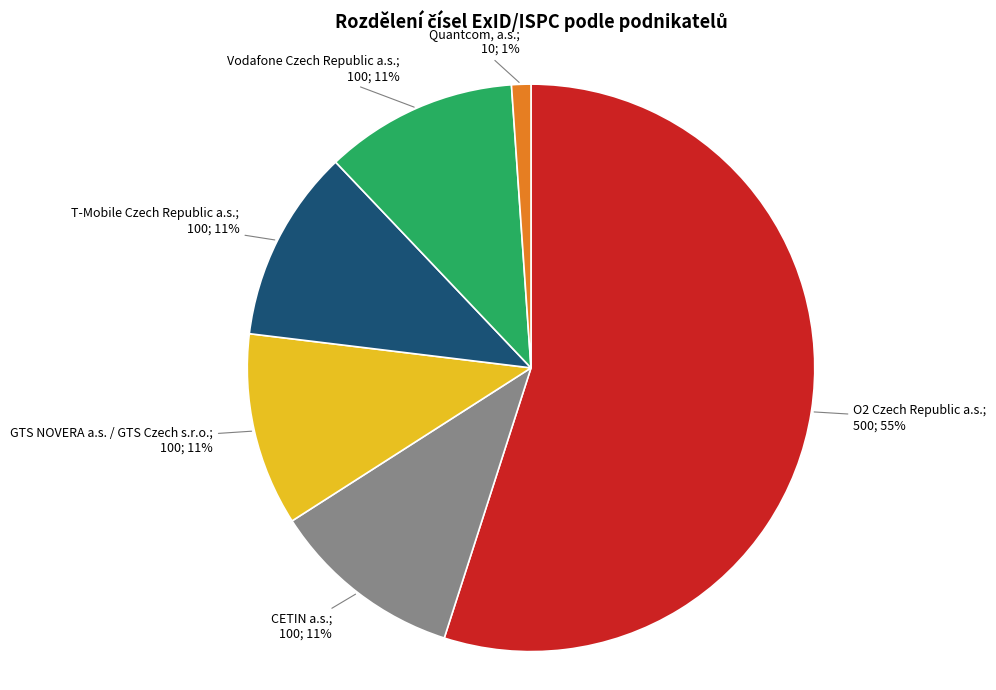

Is there a majority slice in this chart?

Yes